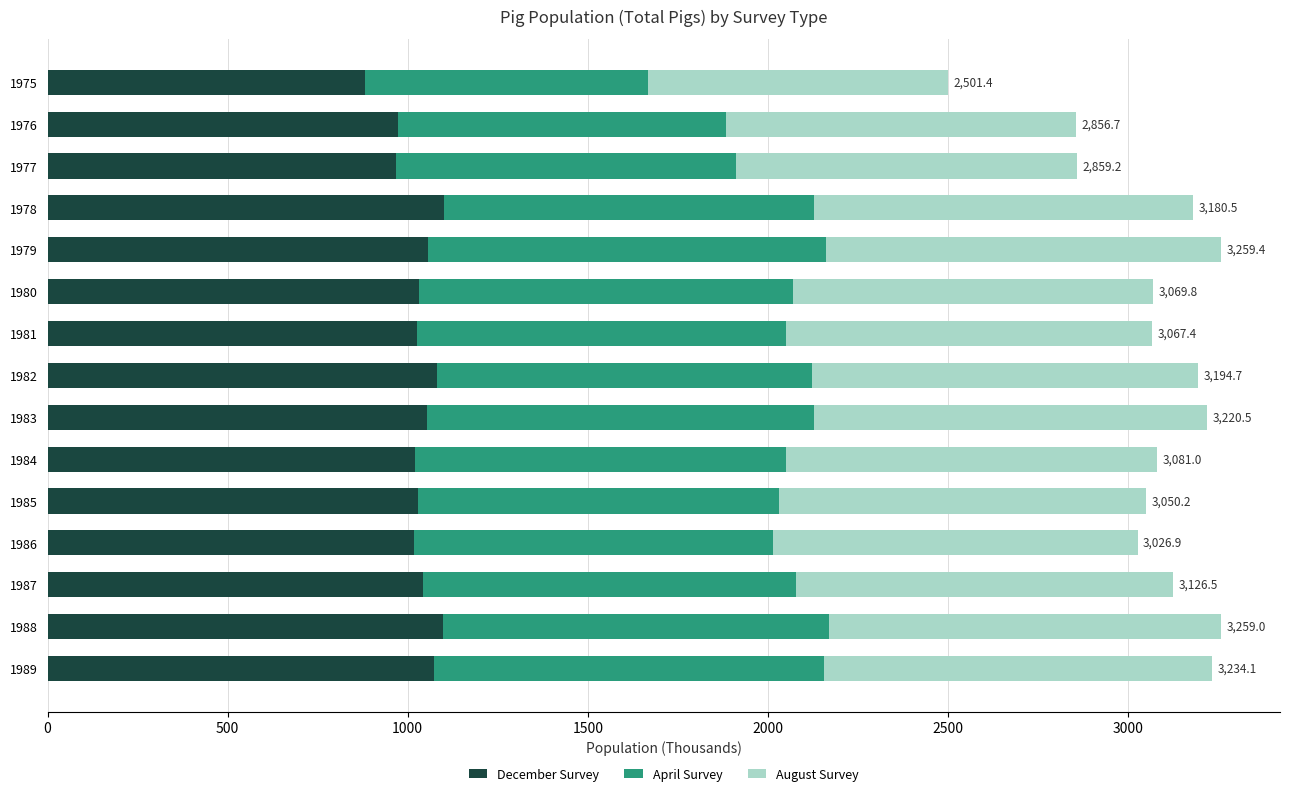

What is the difference between the maximum and second lowest values in the December Survey series?

130.9